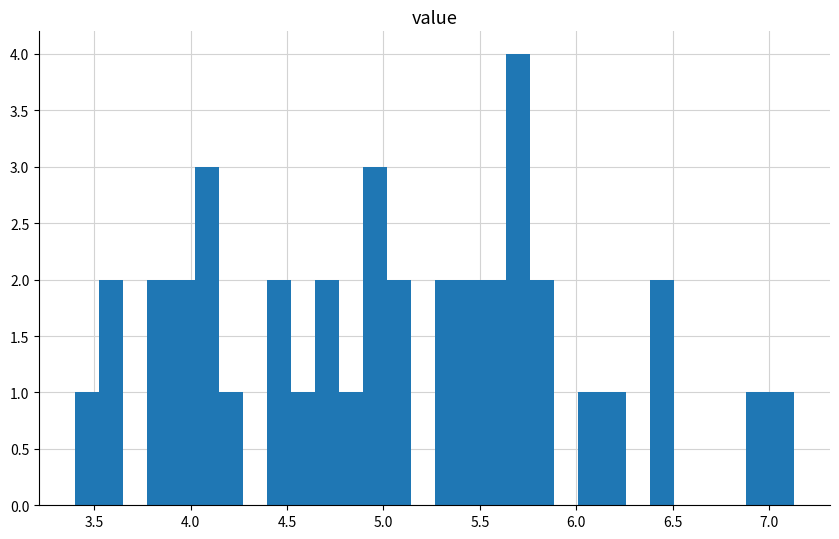

Read against the x-axis, roughly where is the centre of the tallest bar?

5.70